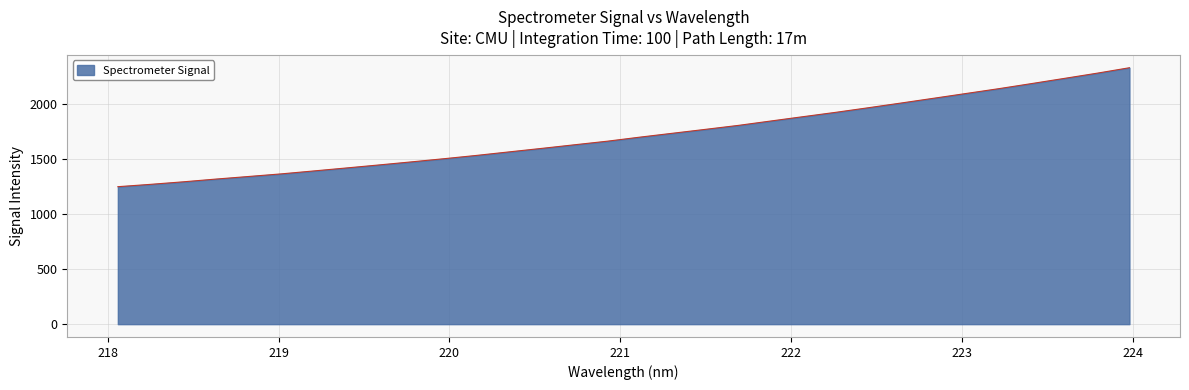

What is the smallest value displayed?

1248.8